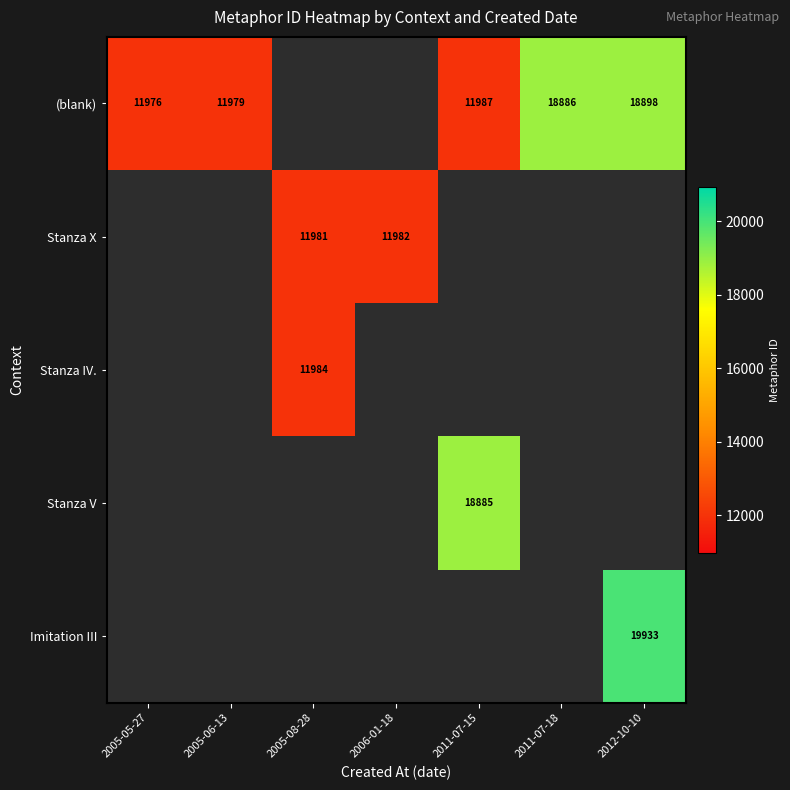

Between 2011-07-18 and 2005-05-27, which is larger?

2011-07-18